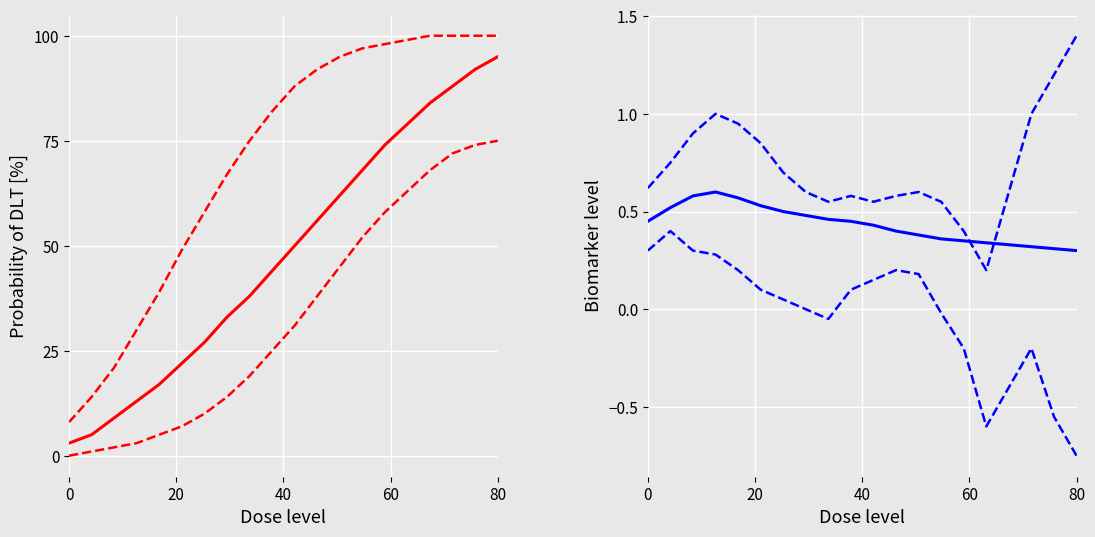

In Item (upper CI), how many points are higher than both neighbors (excluding endpoints)?

3